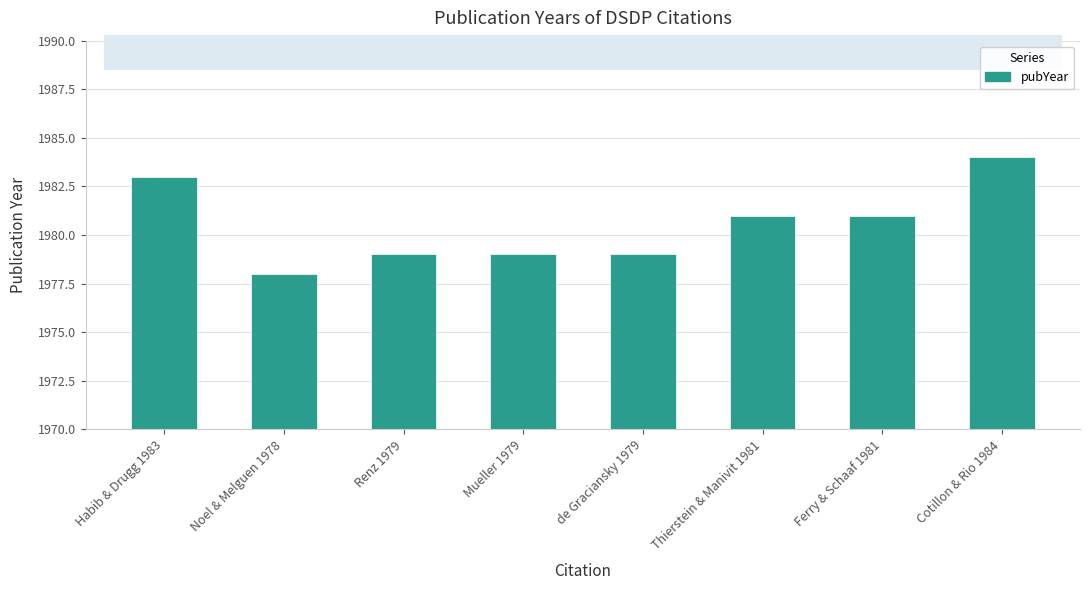

What is the sum of the values at de Graciansky 1979 and Thierstein & Manivit 1981?

3960